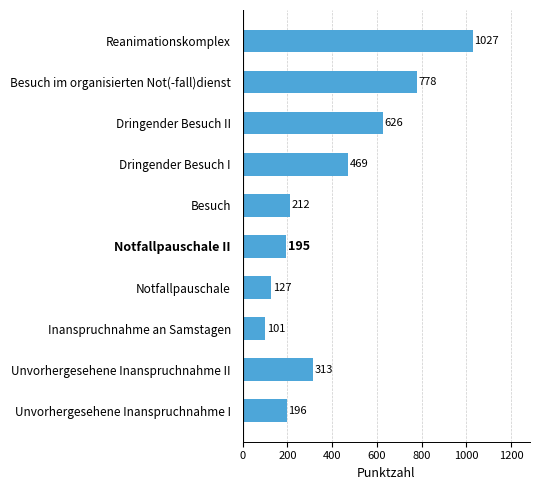

Reading bottom to top, extract all data points from this chart.

196	313	101	127	195	212	469	626	778	1027